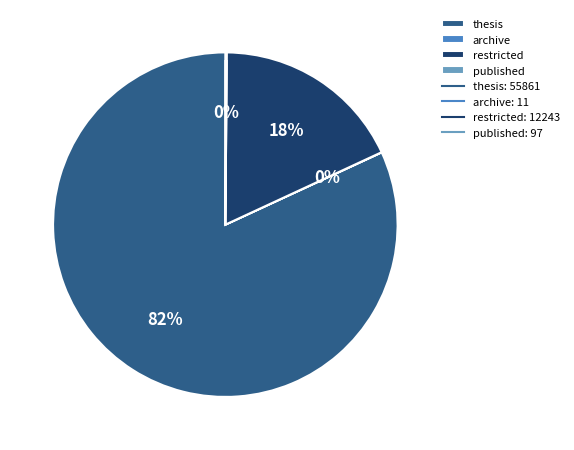

Count the number of slices in the pie.

4